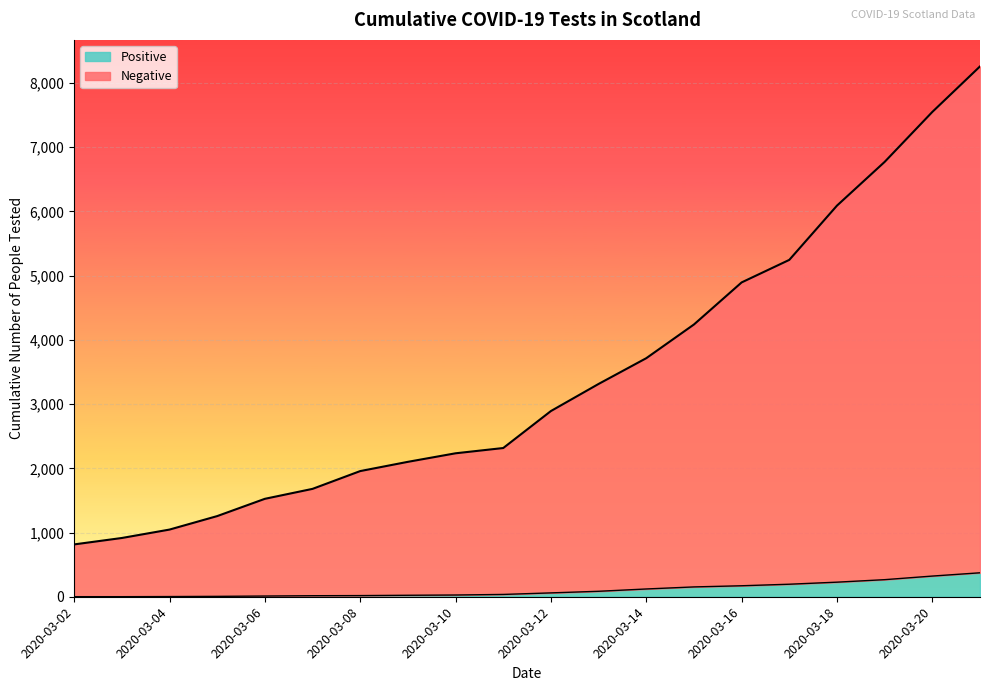

Which series changed the most between 2020-03-11 and 2020-03-14?

Negative